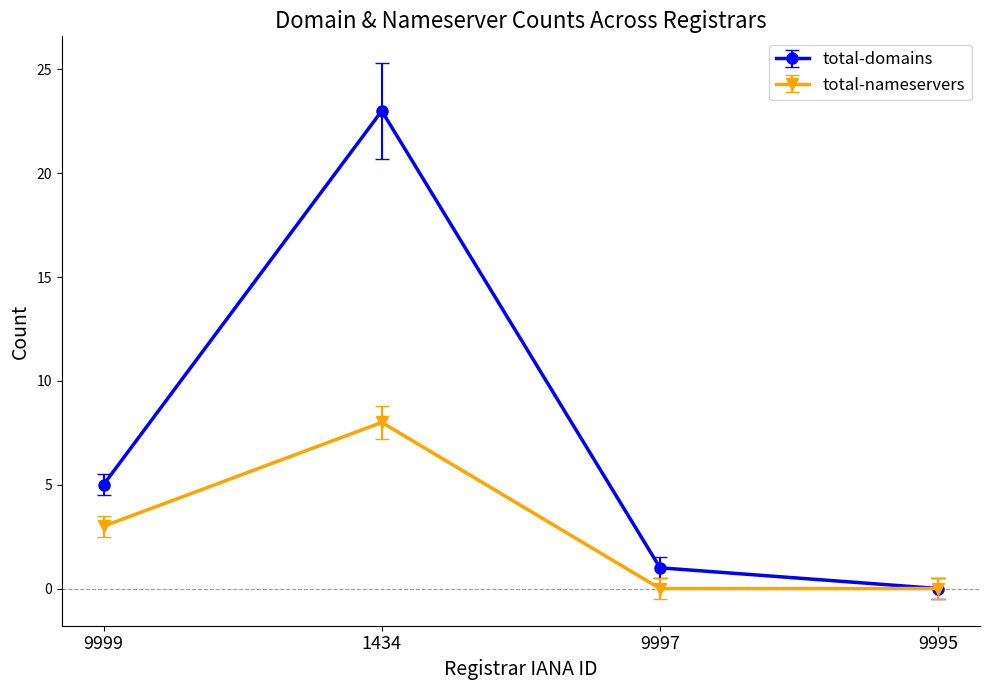

Which series has the widest spread of values?

total-domains